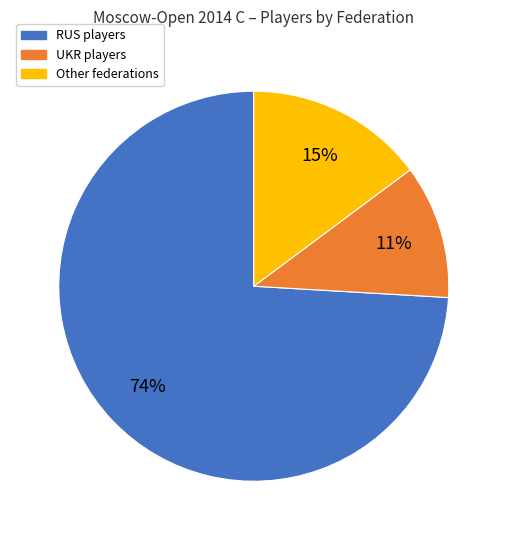

Does any single category account for the majority?

Yes